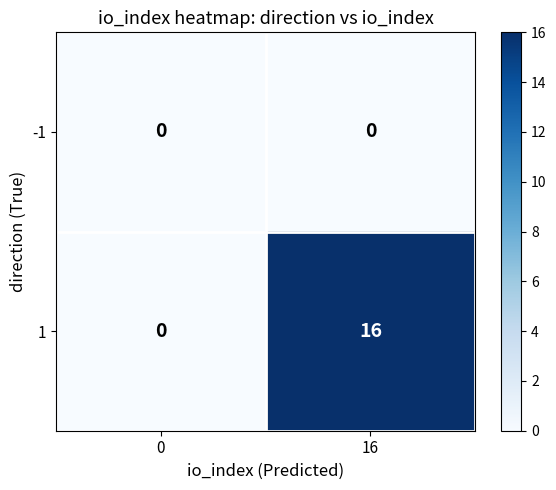

What is the spread (max minus min) of values at 16?

16